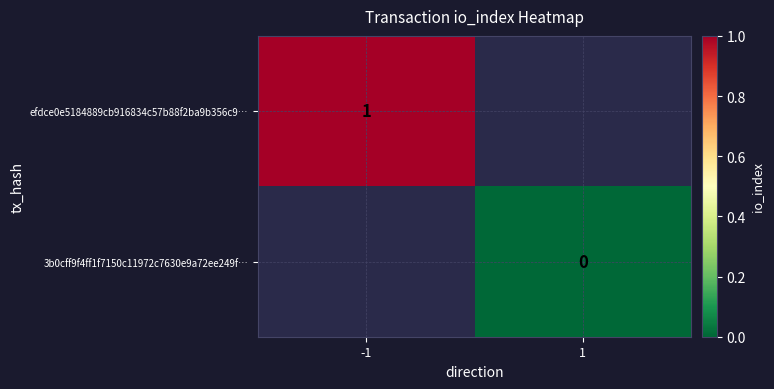

Is the value of 3b0cff9f4ff1f7150c11972c7630e9a72ee249f… at 1 greater than the value of efdce0e5184889cb916834c57b88f2ba9b356c9… at -1?

No